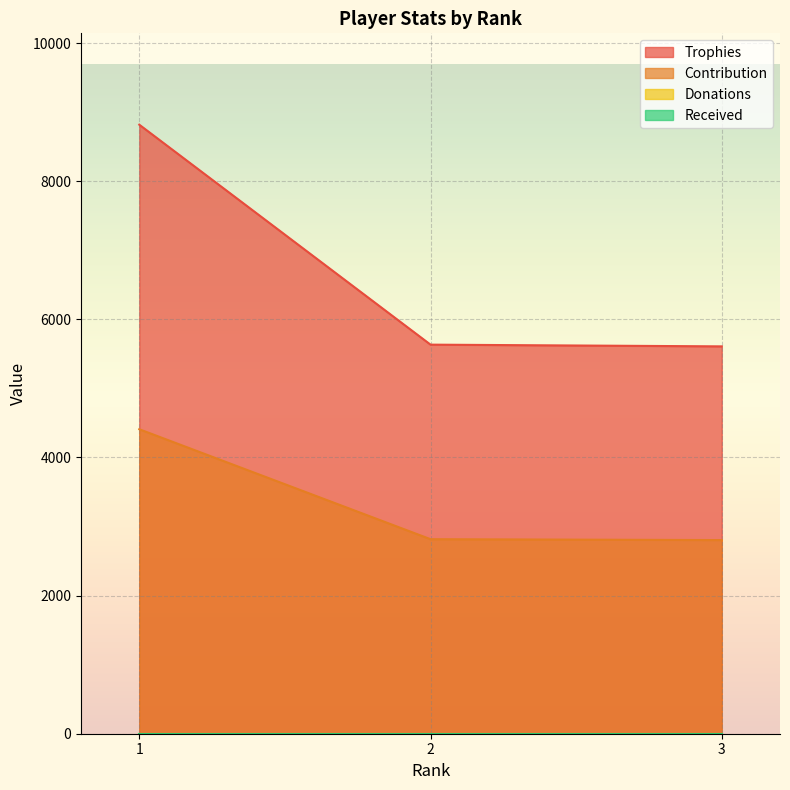

Reading left to right, list all the values displayed in this chart.

Trophies: 8819	5634	5609
Contribution: 4409	2817	2804